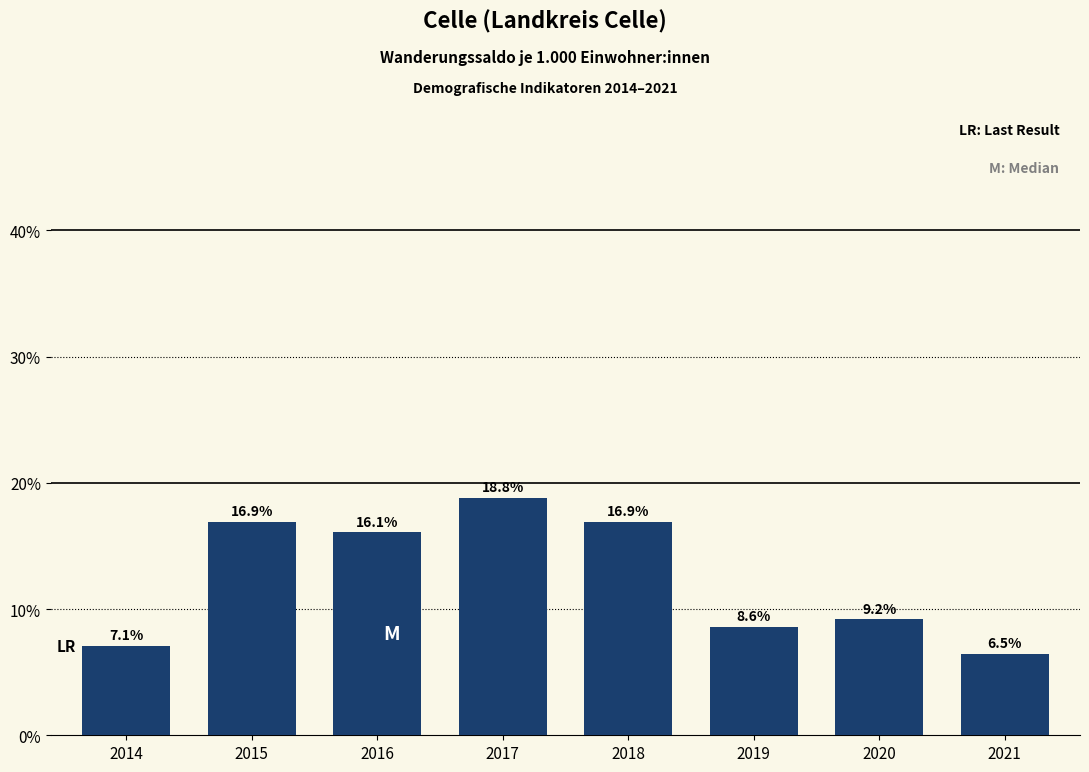

Reading left to right, transcribe all the data shown in this chart.

7.1	16.9	16.1	18.8	16.9	8.6	9.2	6.5